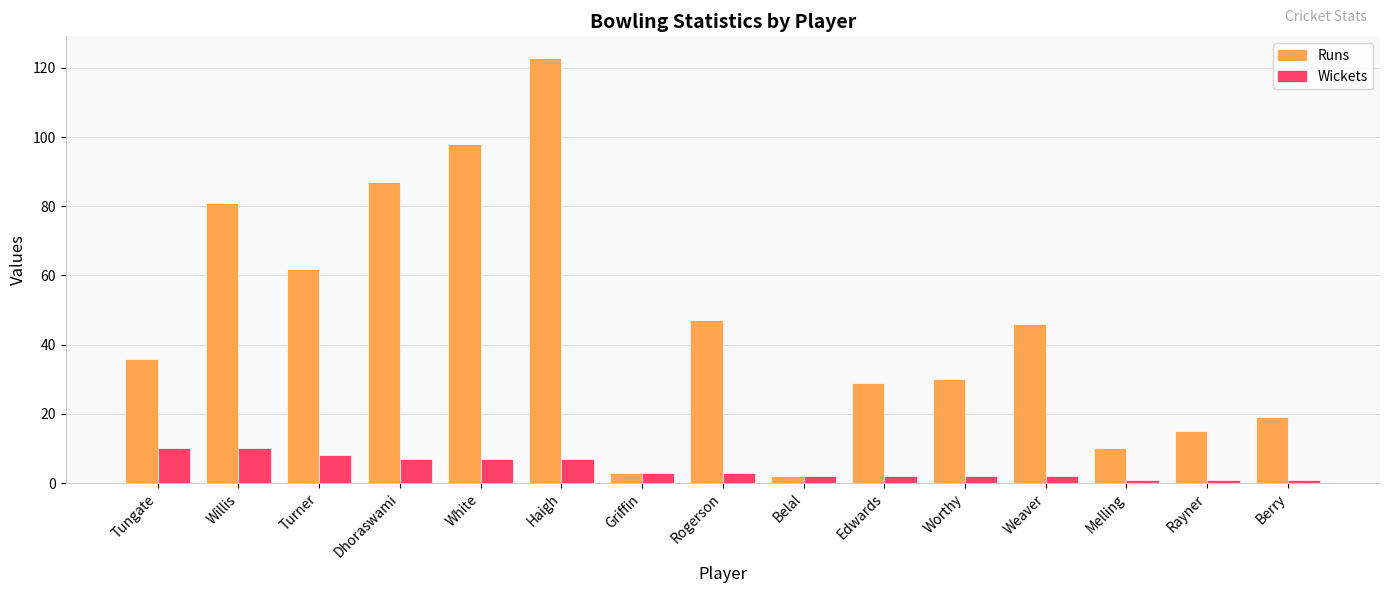

Reading right to left, what are all the values shown in this chart?

Runs: 19	15	10	46	30	29	2	47	3	123	98	87	62	81	36
Wickets: 1	1	1	2	2	2	2	3	3	7	7	7	8	10	10